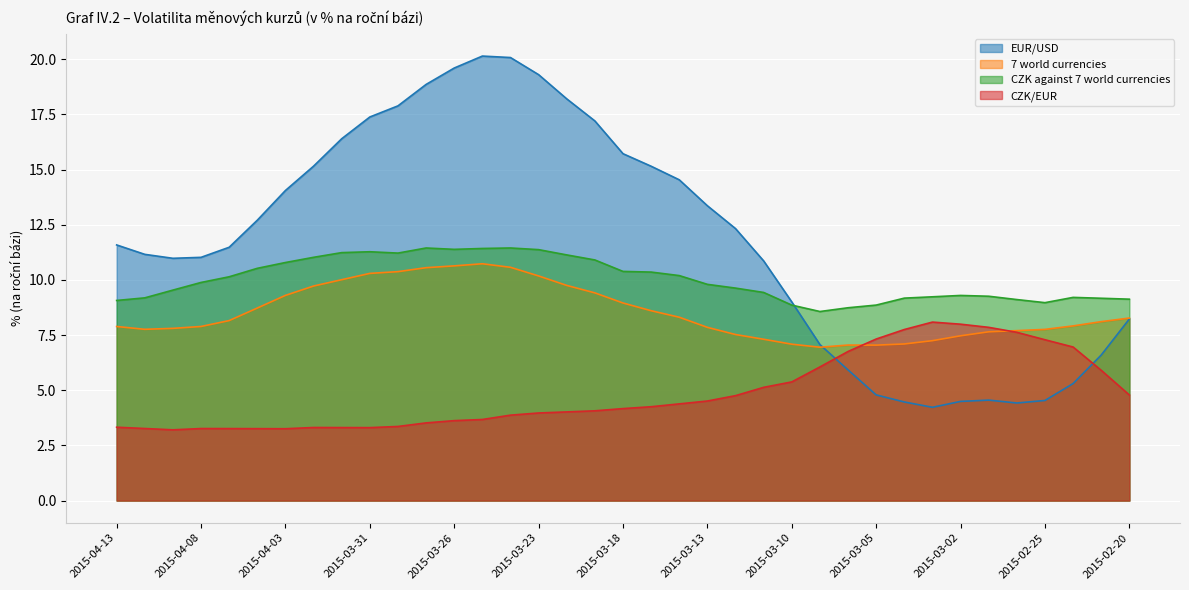

Reading left to right, what are all the values shown in this chart?

EUR/USD: 2015-04-13=11.6	2015-04-10=11.2	2015-04-09=11.0	2015-04-08=11.0	2015-04-07=11.5	2015-04-06=12.7	2015-04-03=14.1	2015-04-02=15.2	2015-04-01=16.4	2015-03-31=17.4	2015-03-30=17.9	2015-03-27=18.9	2015-03-26=19.6	2015-03-25=20.1	2015-03-24=20.1	2015-03-23=19.3	2015-03-20=18.2	2015-03-19=17.2	2015-03-18=15.7	2015-03-17=15.1	2015-03-16=14.5	2015-03-13=13.4	2015-03-12=12.3	2015-03-11=10.9	2015-03-10=9.0	2015-03-09=7.1	2015-03-06=5.9	2015-03-05=4.8	2015-03-04=4.5	2015-03-03=4.2	2015-03-02=4.5	2015-02-27=4.6	2015-02-26=4.4	2015-02-25=4.5	2015-02-24=5.3	2015-02-23=6.6	2015-02-20=8.2
7 world currencies: 2015-04-13=7.9	2015-04-10=7.8	2015-04-09=7.8	2015-04-08=7.9	2015-04-07=8.2	2015-04-06=8.7	2015-04-03=9.3	2015-04-02=9.7	2015-04-01=10.0	2015-03-31=10.3	2015-03-30=10.4	2015-03-27=10.6	2015-03-26=10.6	2015-03-25=10.7	2015-03-24=10.6	2015-03-23=10.2	2015-03-20=9.7	2015-03-19=9.4	2015-03-18=9.0	2015-03-17=8.6	2015-03-16=8.3	2015-03-13=7.8	2015-03-12=7.5	2015-03-11=7.3	2015-03-10=7.1	2015-03-09=6.9	2015-03-06=7.0	2015-03-05=7.0	2015-03-04=7.1	2015-03-03=7.2	2015-03-02=7.5	2015-02-27=7.6	2015-02-26=7.7	2015-02-25=7.8	2015-02-24=7.9	2015-02-23=8.1	2015-02-20=8.3
CZK against 7 world currencies: 2015-04-13=9.1	2015-04-10=9.2	2015-04-09=9.5	2015-04-08=9.9	2015-04-07=10.1	2015-04-06=10.5	2015-04-03=10.8	2015-04-02=11.0	2015-04-01=11.2	2015-03-31=11.3	2015-03-30=11.2	2015-03-27=11.4	2015-03-26=11.4	2015-03-25=11.4	2015-03-24=11.4	2015-03-23=11.4	2015-03-20=11.1	2015-03-19=10.9	2015-03-18=10.4	2015-03-17=10.4	2015-03-16=10.2	2015-03-13=9.8	2015-03-12=9.6	2015-03-11=9.4	2015-03-10=8.9	2015-03-09=8.6	2015-03-06=8.7	2015-03-05=8.9	2015-03-04=9.2	2015-03-03=9.2	2015-03-02=9.3	2015-02-27=9.3	2015-02-26=9.1	2015-02-25=9.0	2015-02-24=9.2	2015-02-23=9.2	2015-02-20=9.1
CZK/EUR: 2015-04-13=3.3	2015-04-10=3.3	2015-04-09=3.2	2015-04-08=3.3	2015-04-07=3.3	2015-04-06=3.3	2015-04-03=3.3	2015-04-02=3.3	2015-04-01=3.3	2015-03-31=3.3	2015-03-30=3.4	2015-03-27=3.5	2015-03-26=3.6	2015-03-25=3.7	2015-03-24=3.9	2015-03-23=4.0	2015-03-20=4.0	2015-03-19=4.1	2015-03-18=4.2	2015-03-17=4.3	2015-03-16=4.4	2015-03-13=4.5	2015-03-12=4.8	2015-03-11=5.1	2015-03-10=5.4	2015-03-09=6.1	2015-03-06=6.8	2015-03-05=7.3	2015-03-04=7.8	2015-03-03=8.1	2015-03-02=8.0	2015-02-27=7.8	2015-02-26=7.6	2015-02-25=7.3	2015-02-24=7.0	2015-02-23=5.9	2015-02-20=4.8